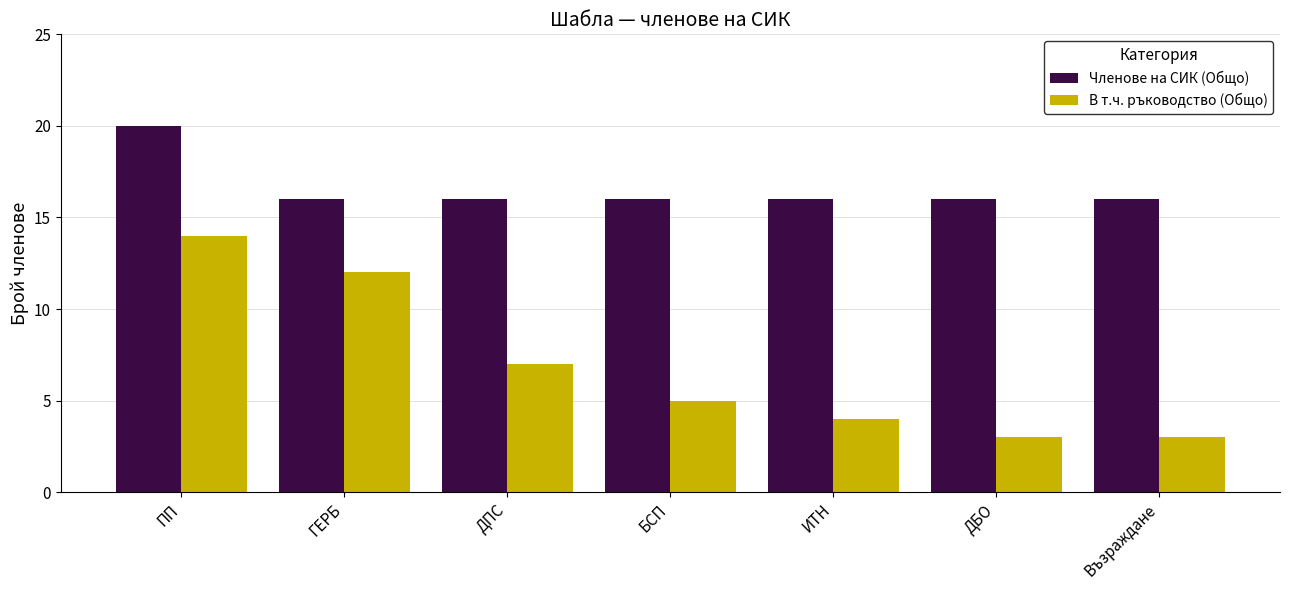

Does the chart contain stacked bars?

No